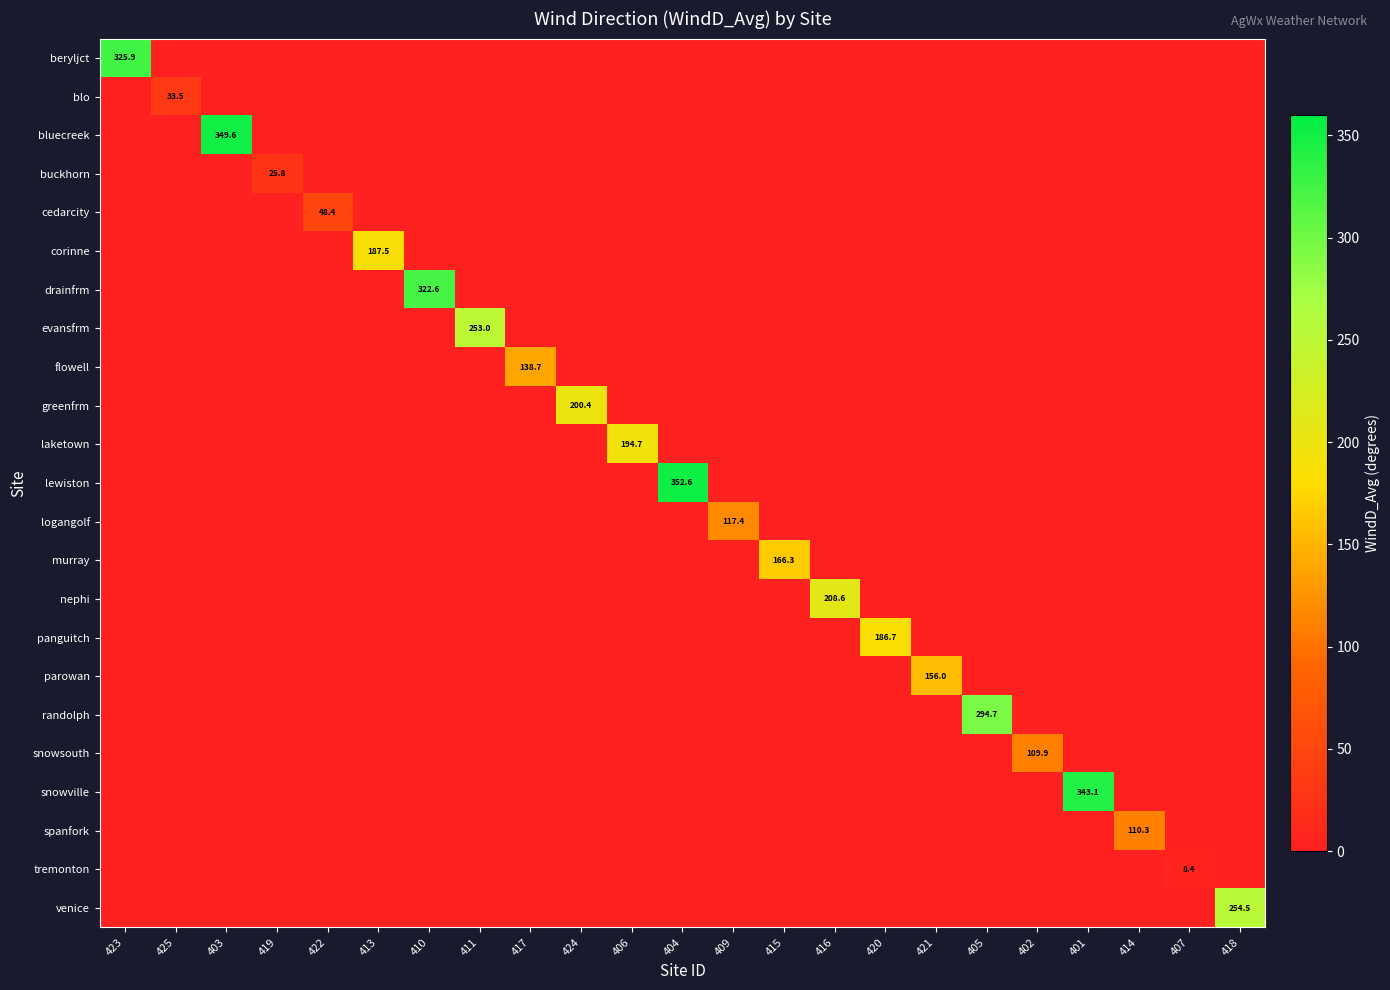

The value of buckhorn at 411 is -17.8. True or false?

False